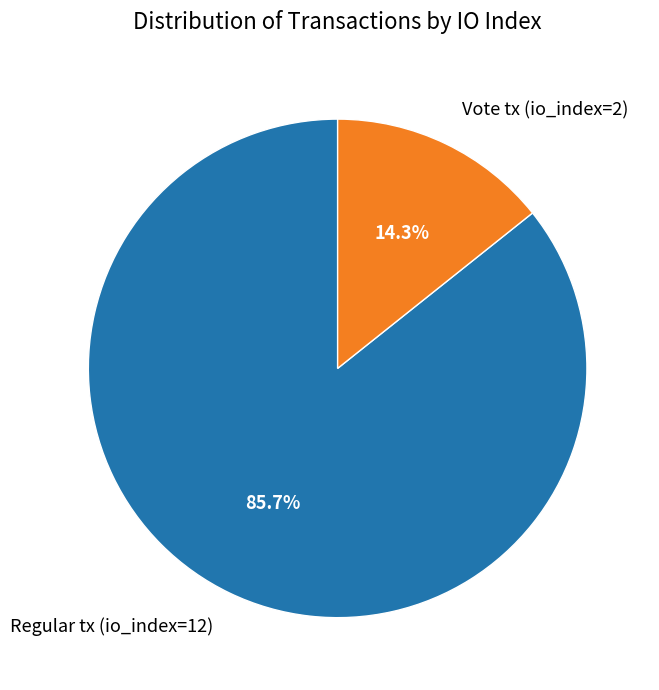

Which has a higher value, Regular tx (io_index=12) or Vote tx (io_index=2)?

Regular tx (io_index=12)